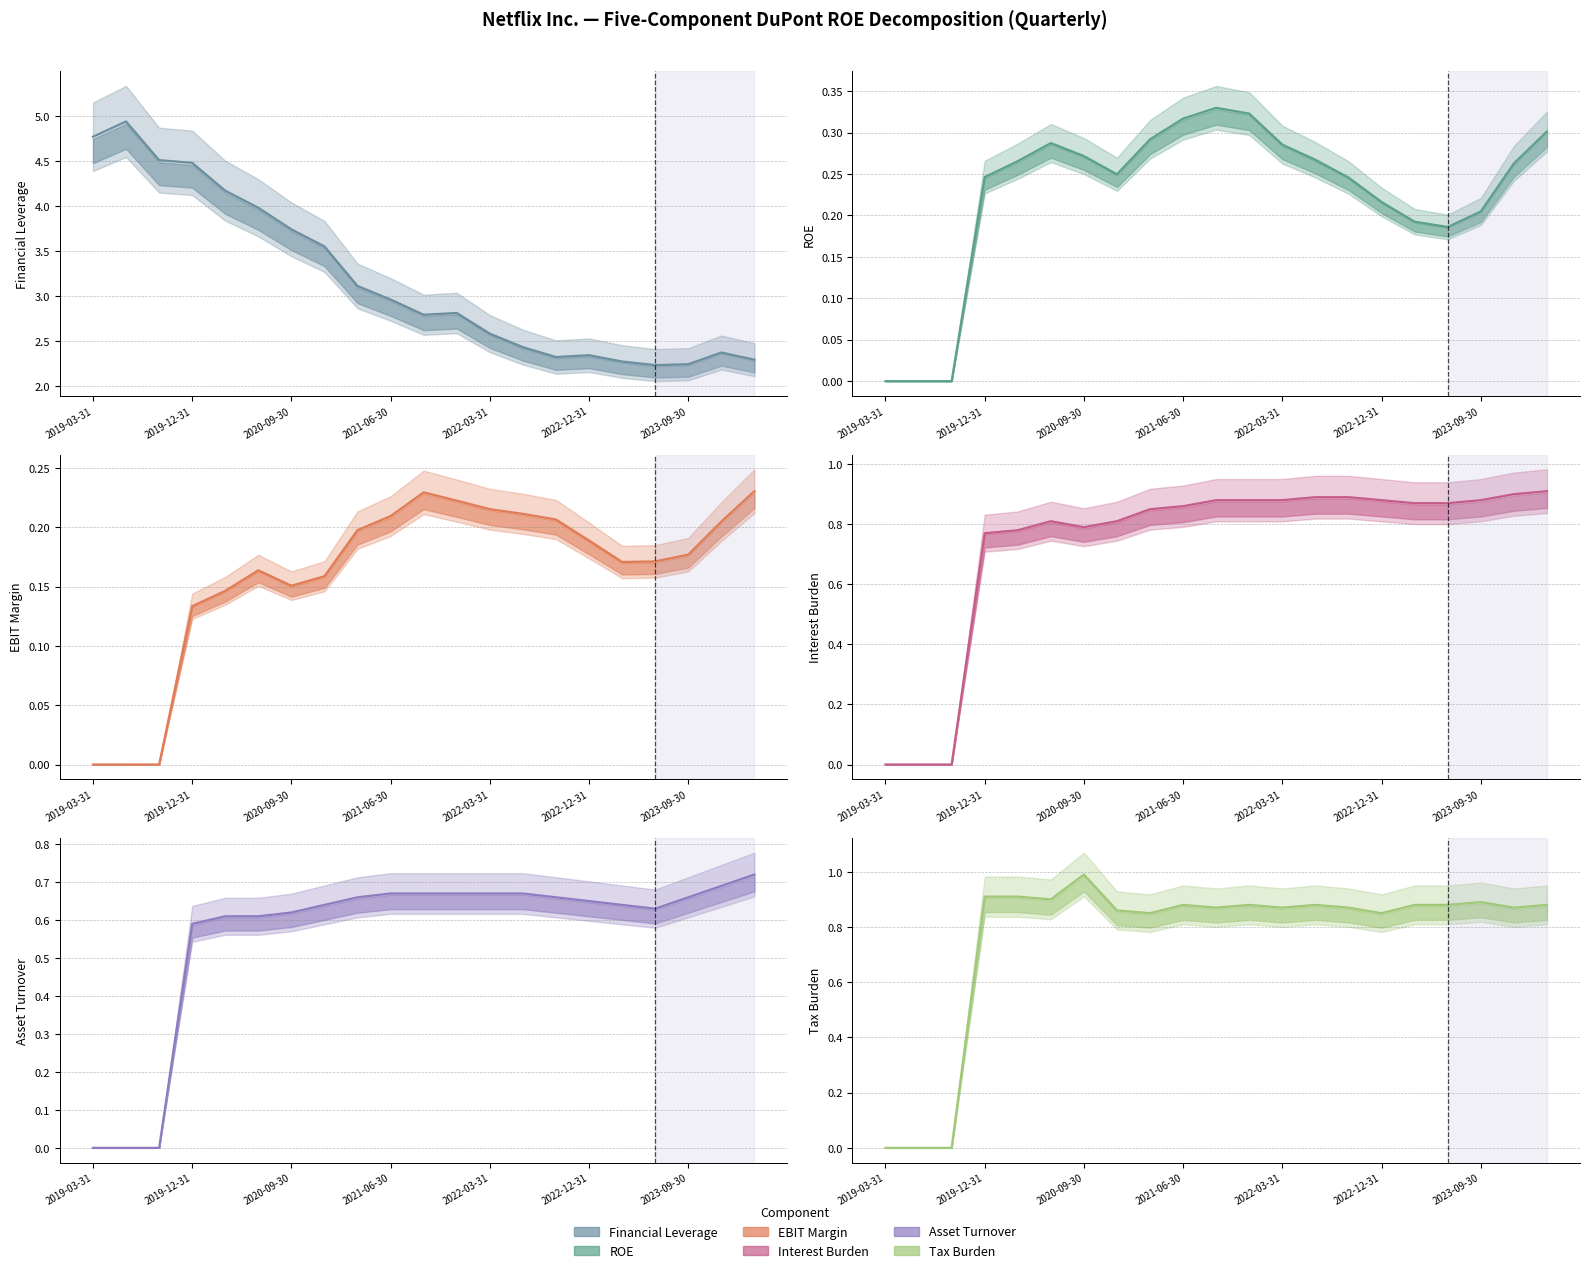

What value does the EBIT Margin (line) series have at 17?

0.2